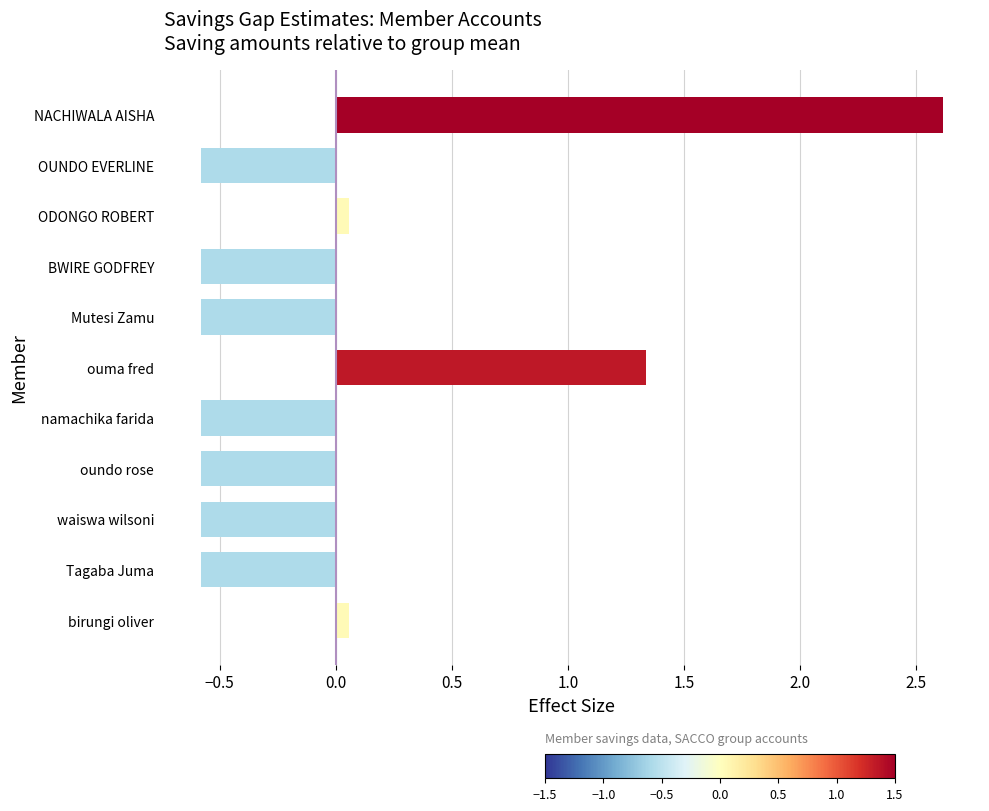

Is it true that the value at waiswa wilsoni is -0.1?

False